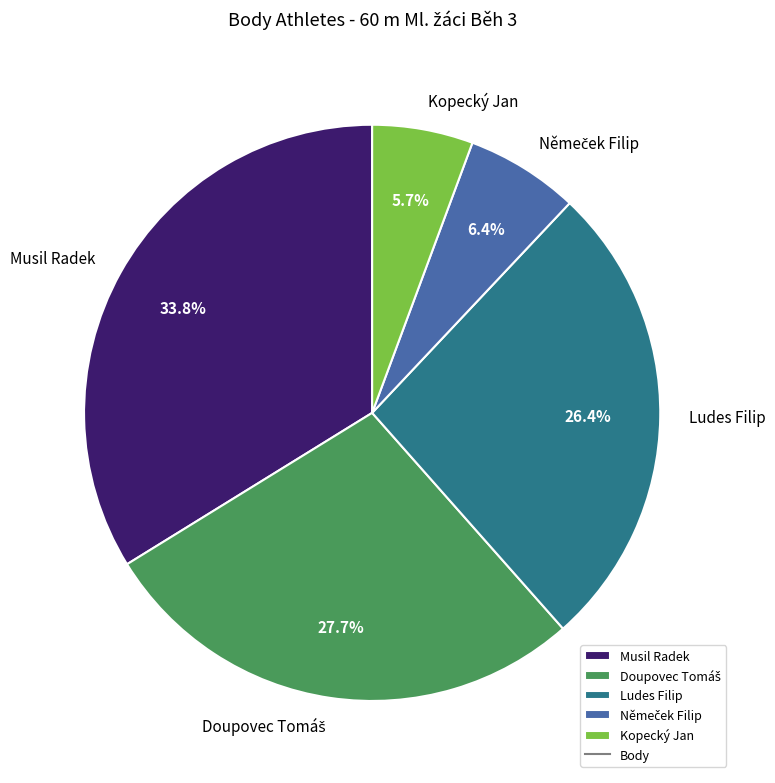

What percentage is NOT represented by Ludes Filip?

73.6%